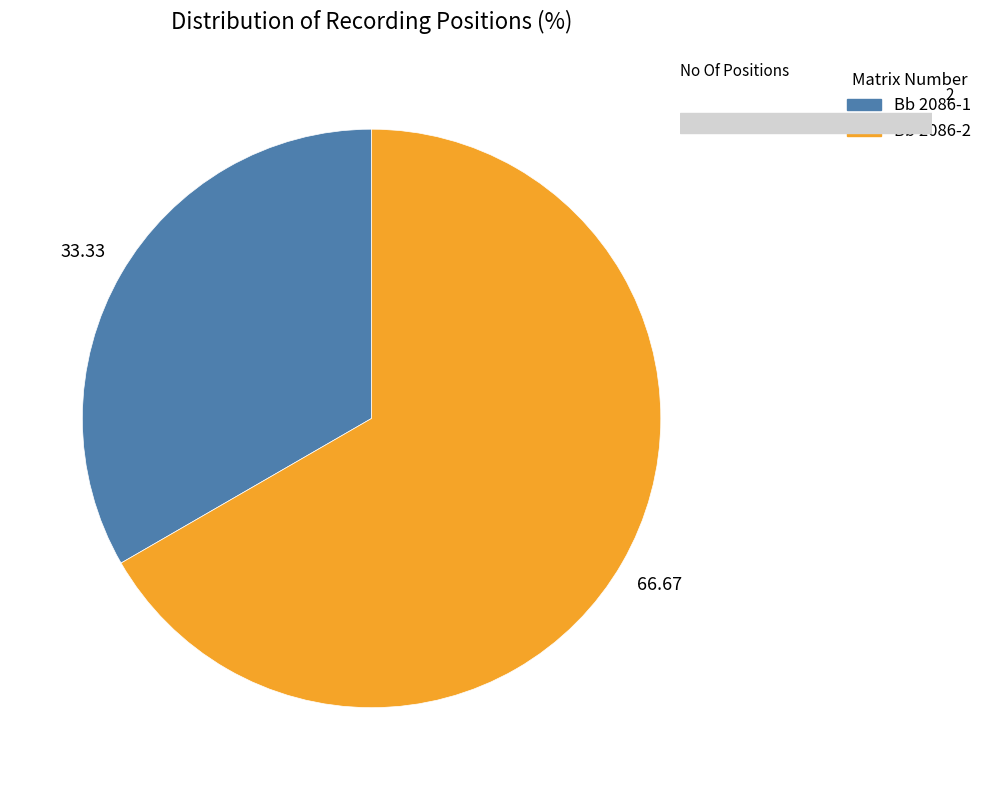

What is the change in value from Bb 2086-1 to Bb 2086-2?

+1